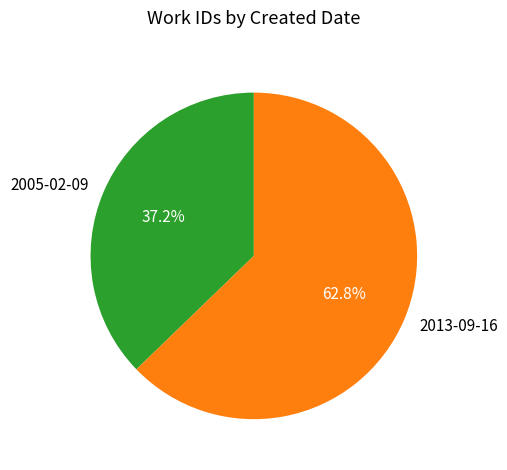

Which category has the biggest portion of the pie?

2013-09-16